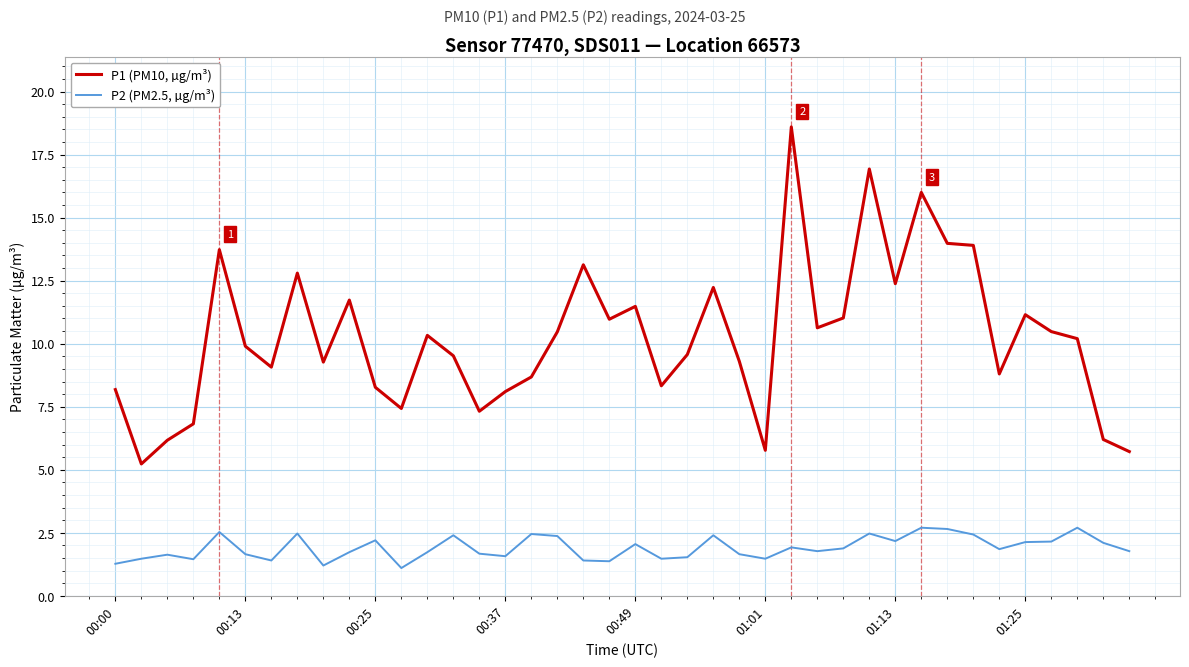

Which series has the widest spread of values?

P1 (PM10, µg/m³)